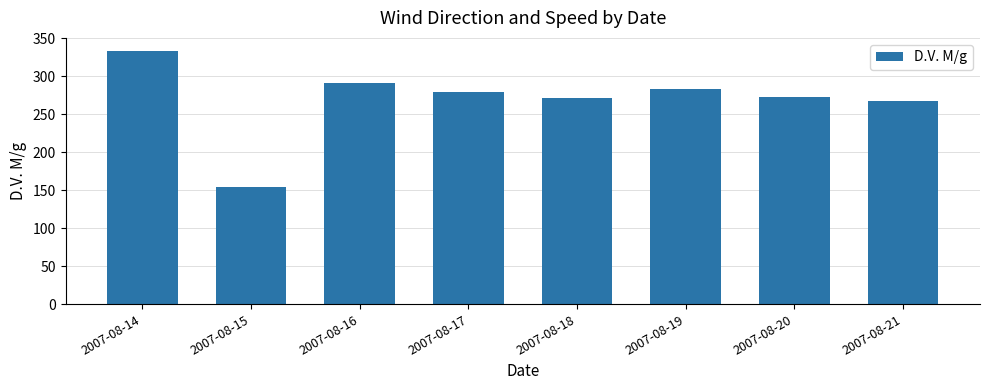

Between 2007-08-16 and 2007-08-19, which is larger?

2007-08-16